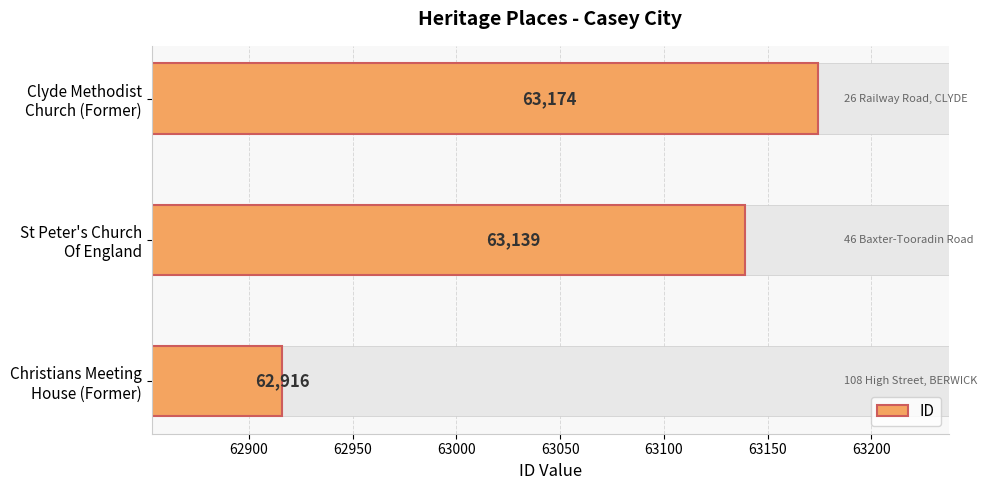

What is the average value?

63076